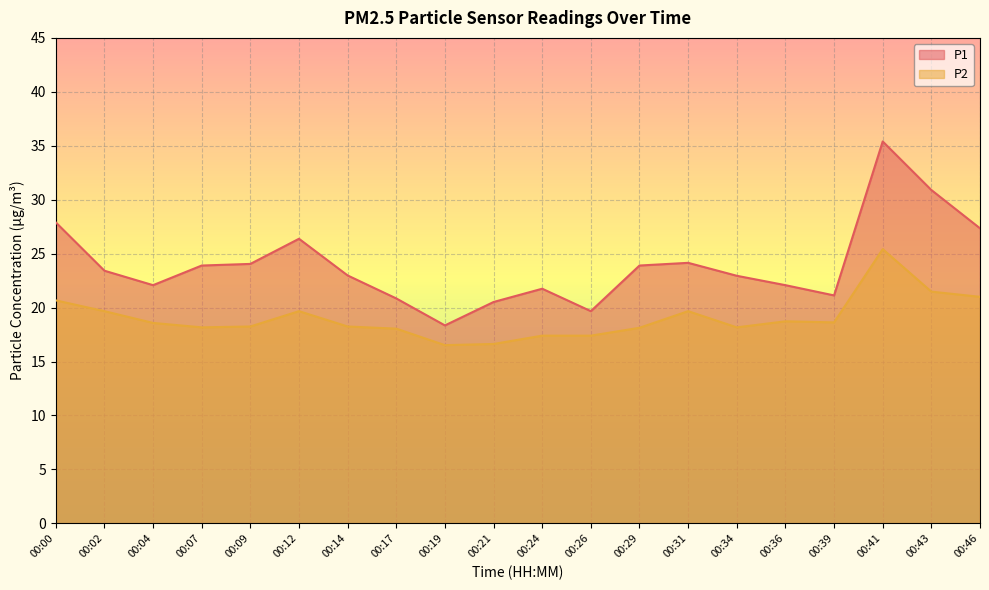

Where does the P1 series first go above 23?

00:00